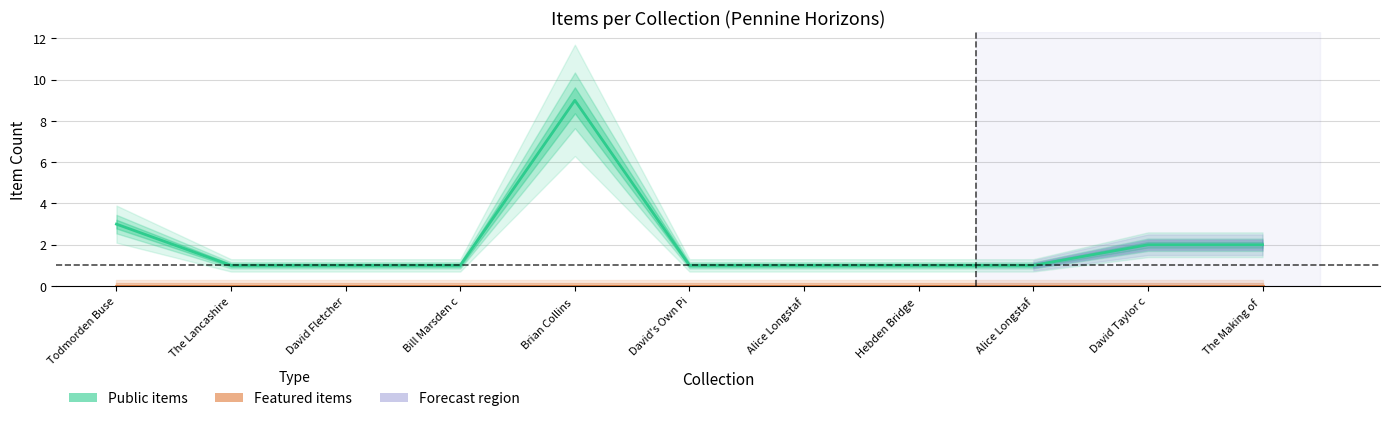

How many categories are shown in the chart?

11